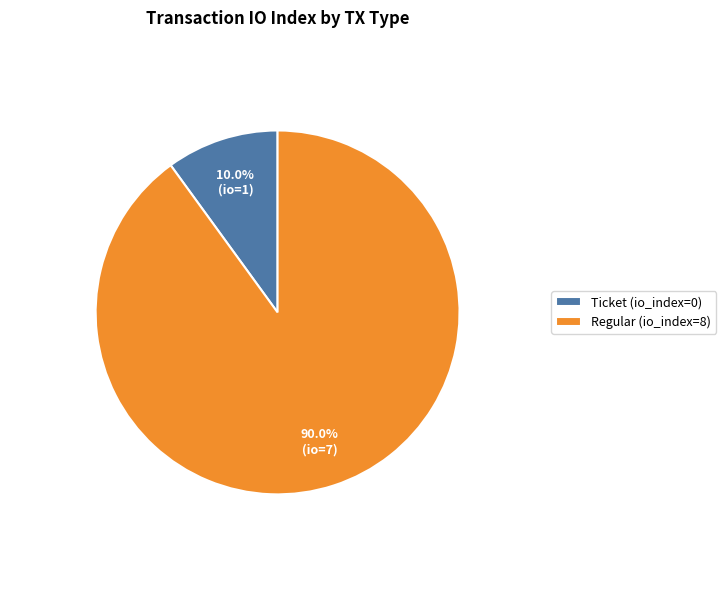

Rank the categories by value from highest to lowest.

Regular (io_index=8), Ticket (io_index=0)